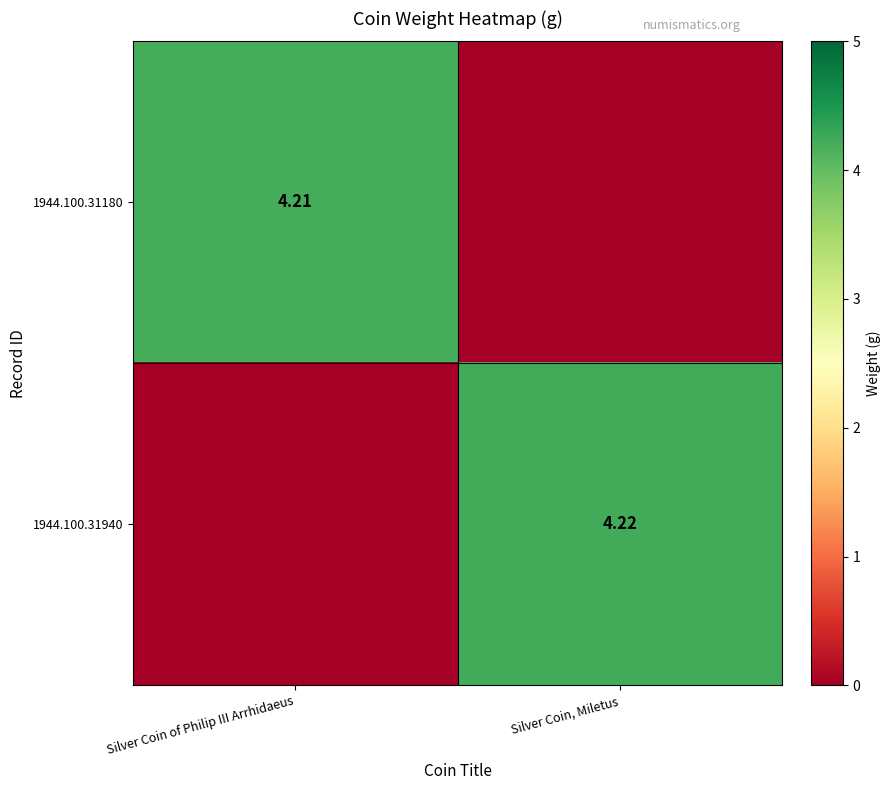

Is the value of 1944.100.31180 at Silver Coin of Philip III Arrhidaeus greater than the value of 1944.100.31940 at Silver Coin, Miletus?

No